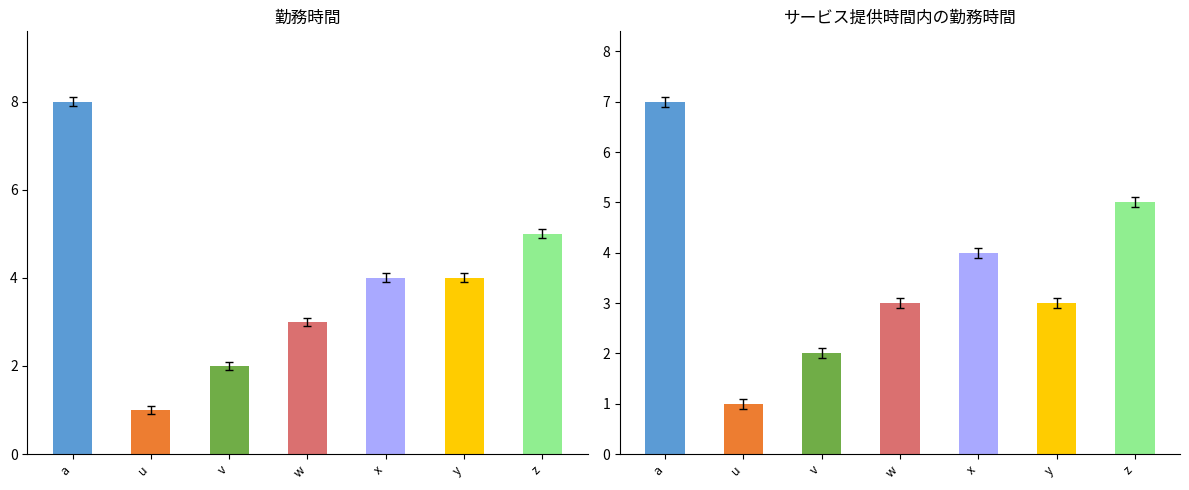

What is the lowest value of the 勤務時間 series?

1